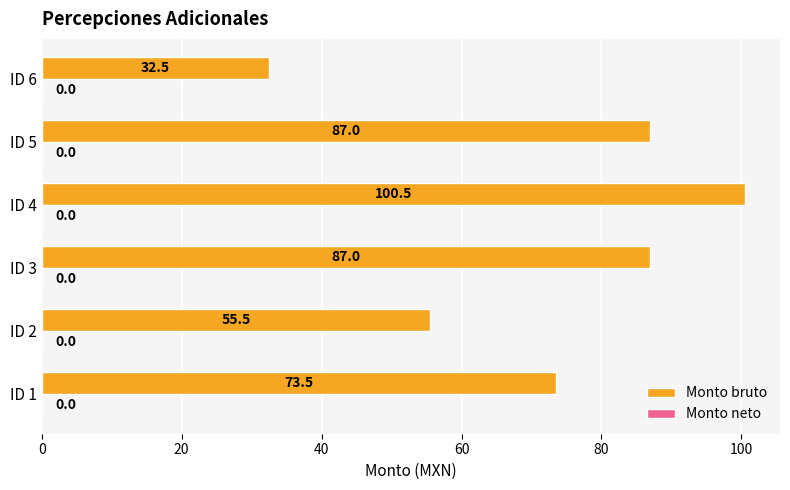

What is the smallest value displayed?

32.5